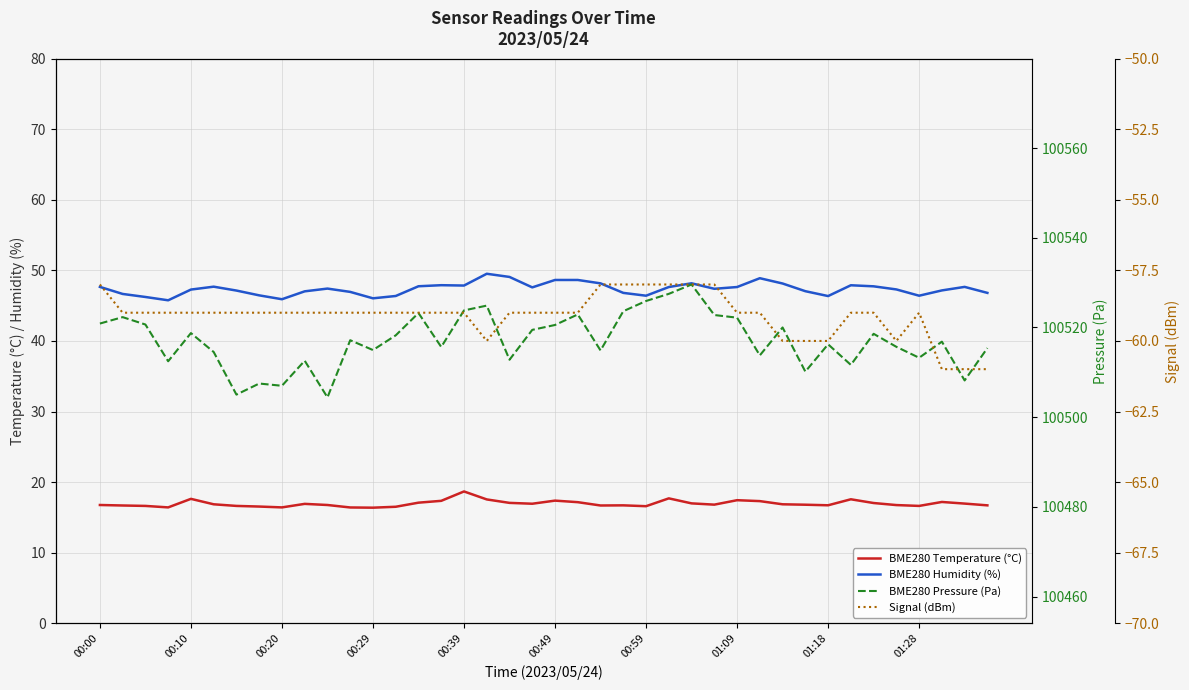

The value of BME280 Humidity (%) at 13 is 46.4. True or false?

True